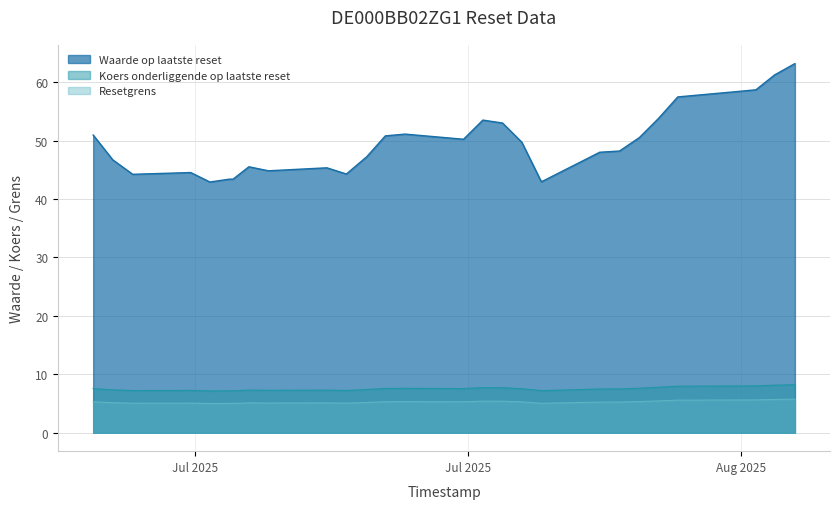

List the series in order of their peak value, highest first.

Waarde op laatste reset, Koers onderliggende op laatste reset, Resetgrens